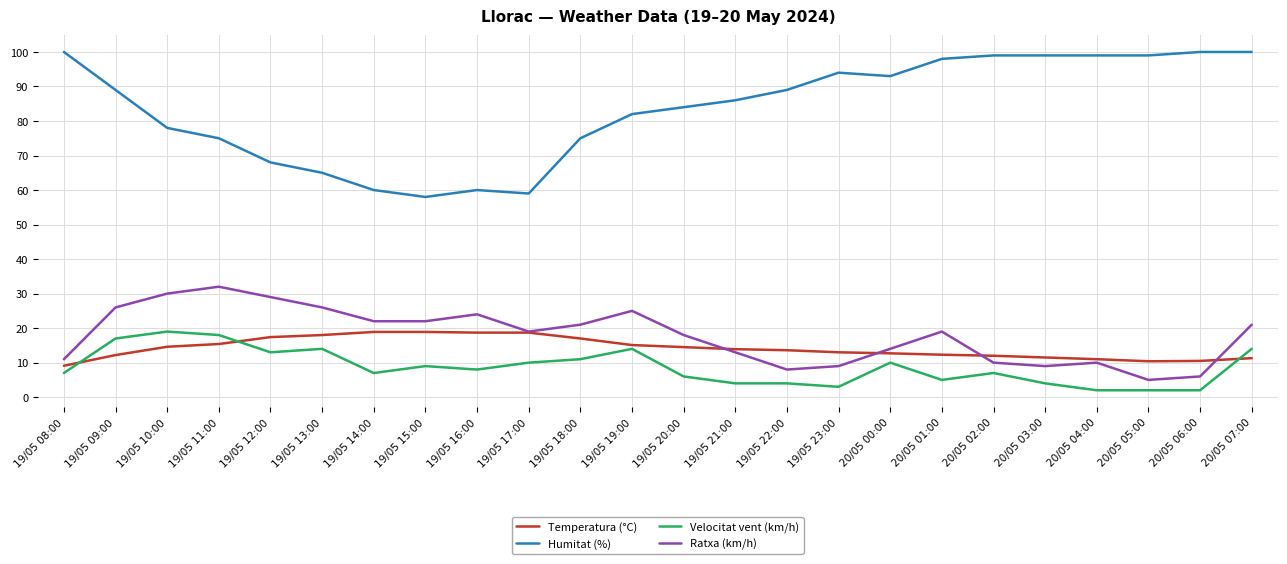

What is the minimum value for Ratxa (km/h)?

5.0